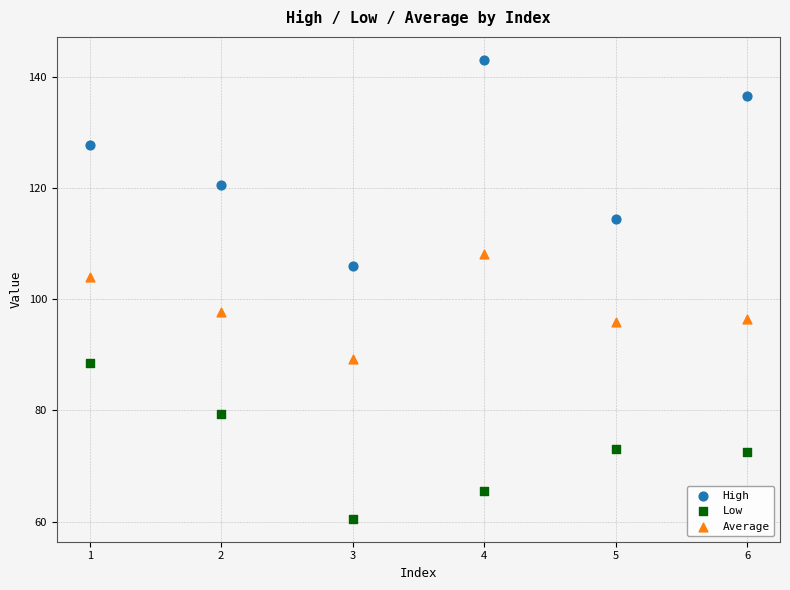

What are all the series names shown in the legend?

High, Low, Average